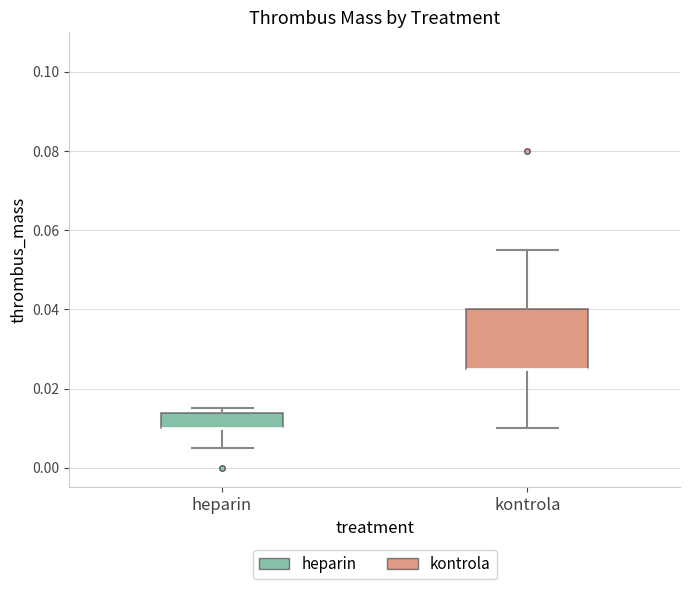

Reading left to right, transcribe this box plot: for each box, give where its median line is, the range the box spans, and where its two whiskers end, as read against the y-axis. The values are not printed on the chart, so give them approximately, as read against the axis.

heparin: median 0.010 (drawn on the box's lower edge), box 0.010 to 0.014, whiskers 0.006 to 0.016
kontrola: median 0.026 (drawn on the box's lower edge), box 0.026 to 0.040, whiskers 0.010 to 0.056